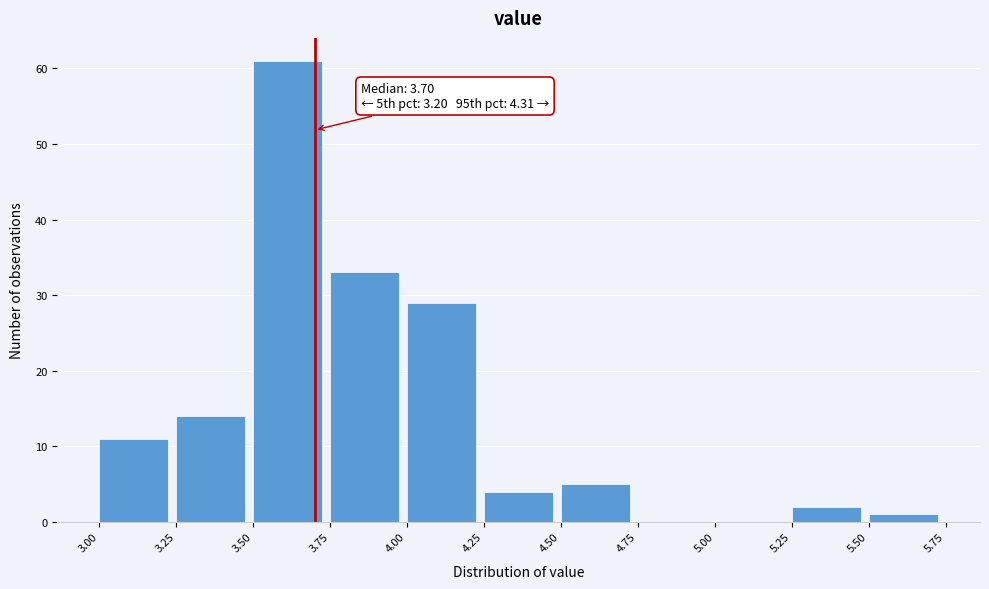

Over which range of the x-axis is the bar tallest?

3.50 to 3.75